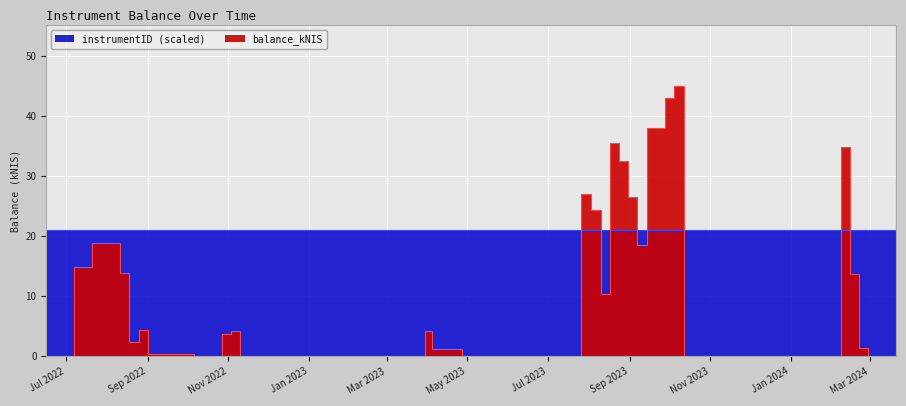

What is the difference between the second highest and second lowest values?

42.9